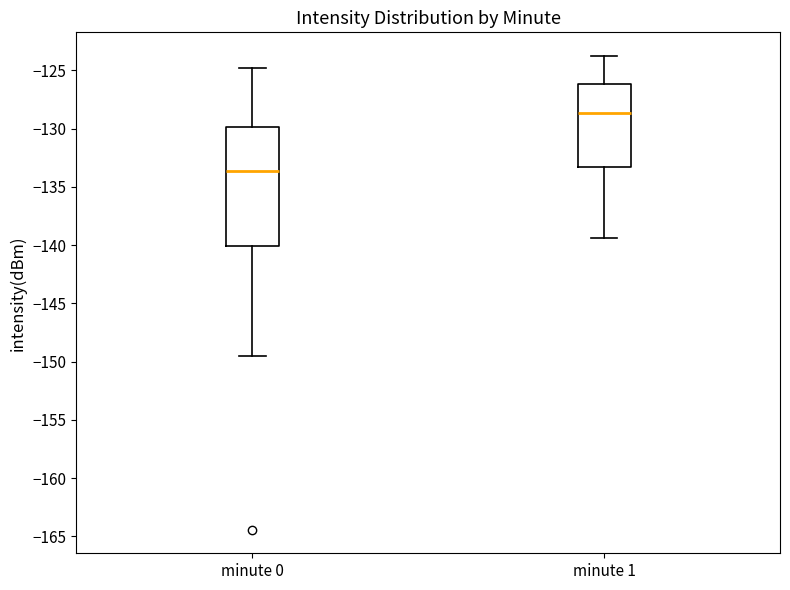

Reading left to right, read every box against the y-axis: the position of its median line, the range the box covers, and the ends of its whiskers. The values are not printed on the chart, so give them approximately, as read against the axis.

minute 0: median -133.5, box -140.0 to -130.0, whiskers -149.5 to -125.0
minute 1: median -128.5, box -133.5 to -126.0, whiskers -139.5 to -124.0